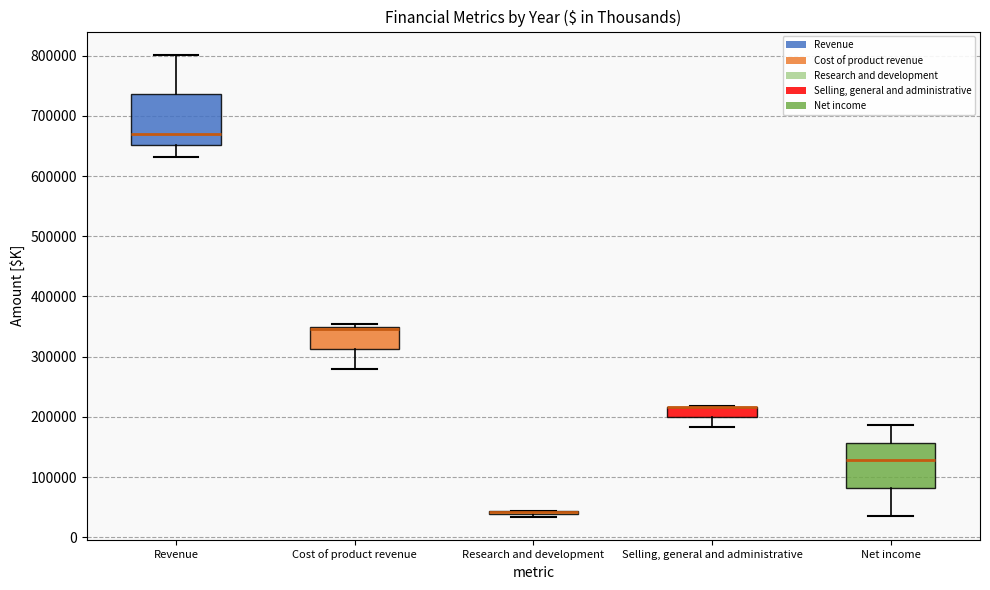

Reading left to right, read every box against the y-axis: the position of its median line, the range the box covers, and the ends of its whiskers. The values are not printed on the chart, so give them approximately, as read against the axis.

Revenue: median 670000, box 650000 to 740000, whiskers 630000 to 800000
Cost of product revenue: median 350000 (just below the box's upper edge), box 310000 to 350000, whiskers 280000 to 350000 (just above the box's upper edge)
Research and development: box collapsed to a line at 40000, whiskers 30000 to 40000
Selling, general and administrative: median 220000 (drawn on the box's upper edge), box 200000 to 220000, whiskers 180000 to 220000
Net income: median 130000, box 80000 to 160000, whiskers 40000 to 190000